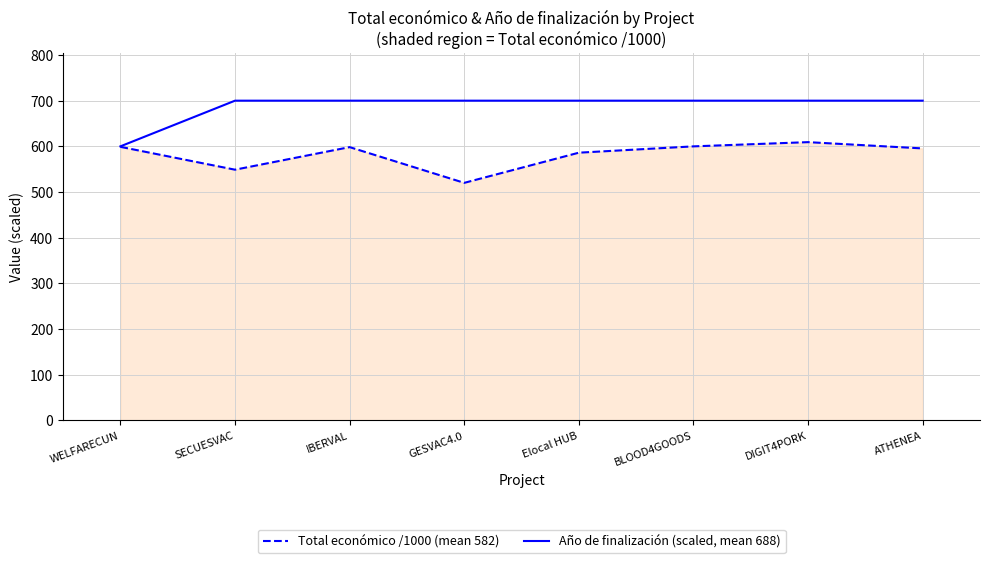

Where is the first local minimum for Total económico /1000 (mean 582)?

SECUESVAC